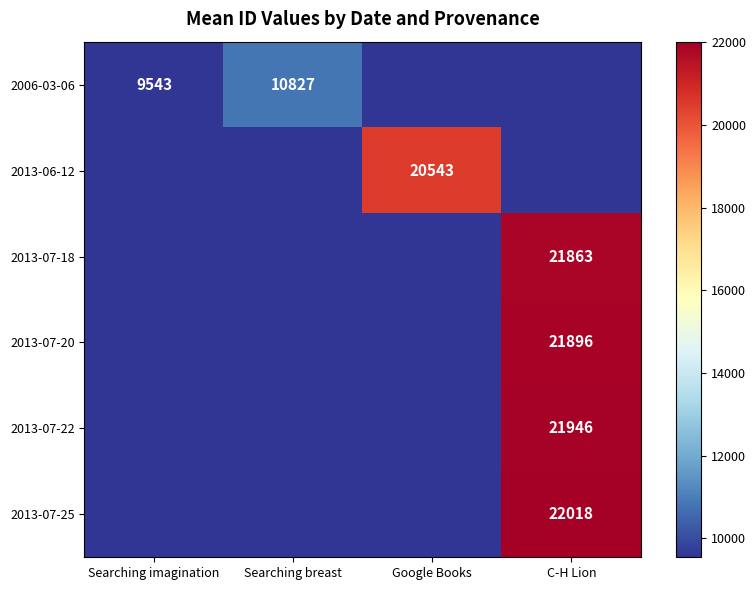

Which label corresponds to the largest value in the chart?

C-H Lion